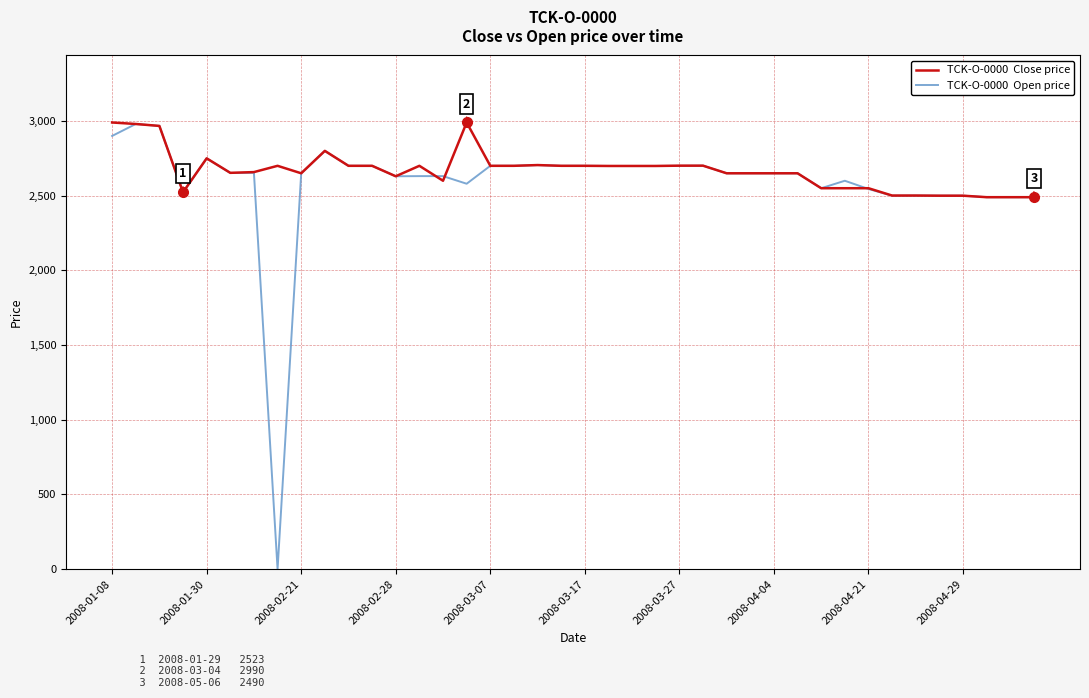

Count the number of categories in the chart.

40